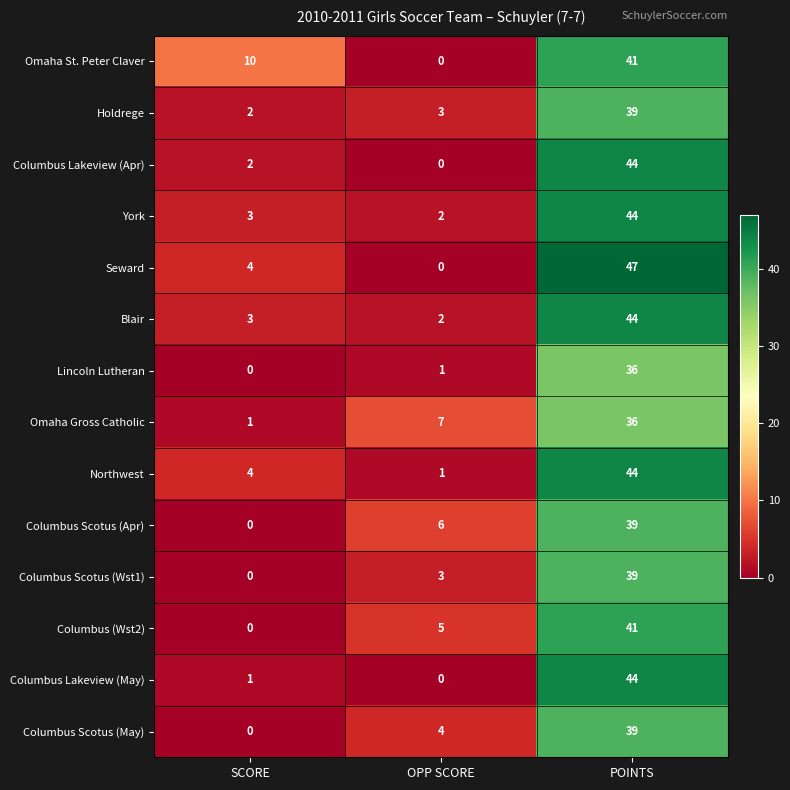

Is it true that Columbus Scotus (May) equals 22 at POINTS?

False